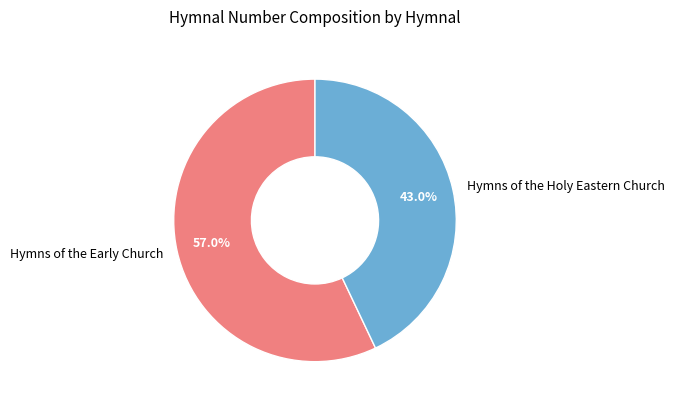

What is the smallest slice in the pie chart?

Hymns of the Holy Eastern Church